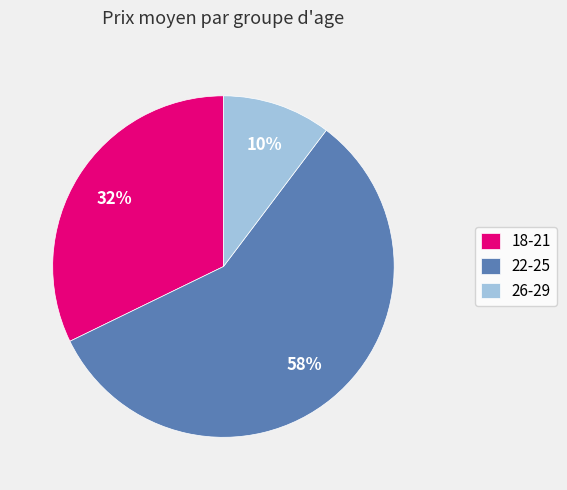

What is the ratio of the value at 22-25 to the value at 18-21?

1.8